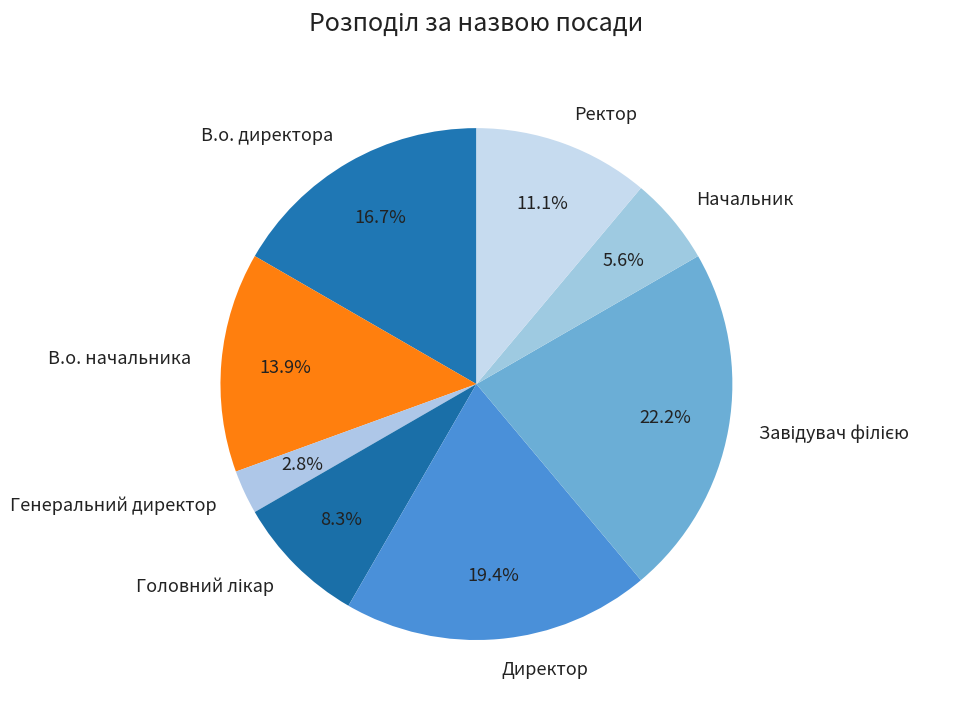

What percentage is the В.о. директора slice, to the nearest percent?

17%